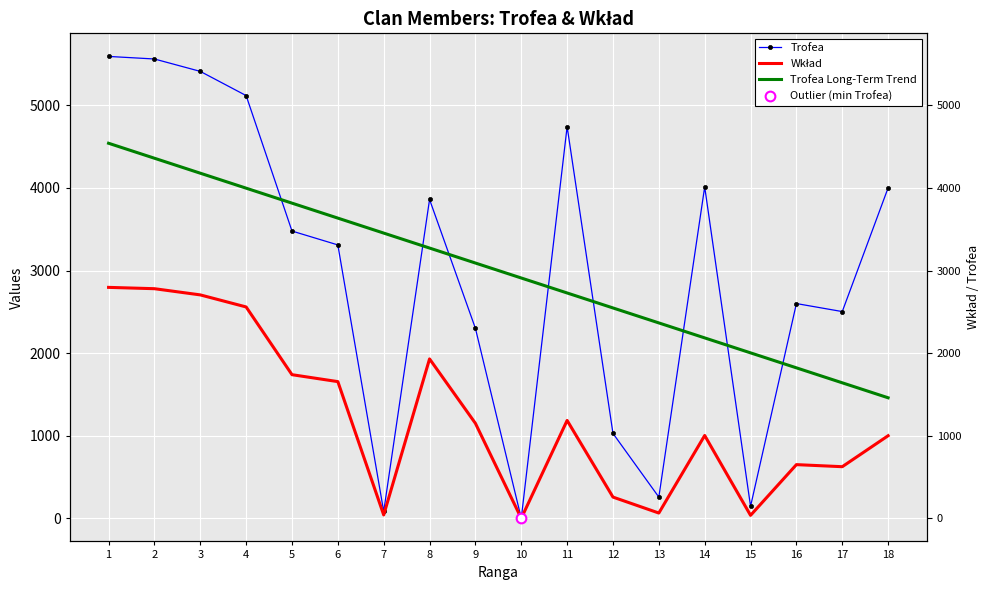

Where is the first local maximum for Wkład?

8